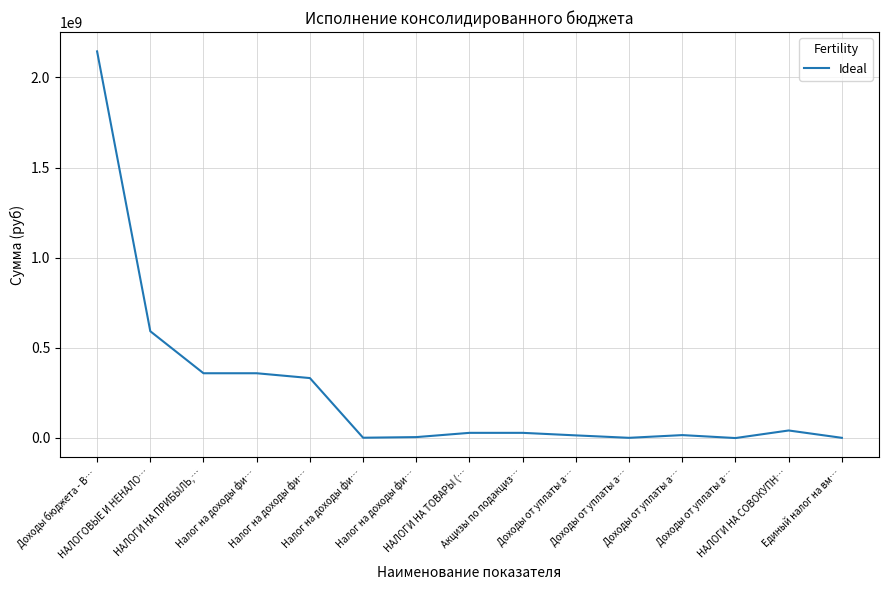

What value does the data have at Доходы бюджета - В…?

2144331216.6